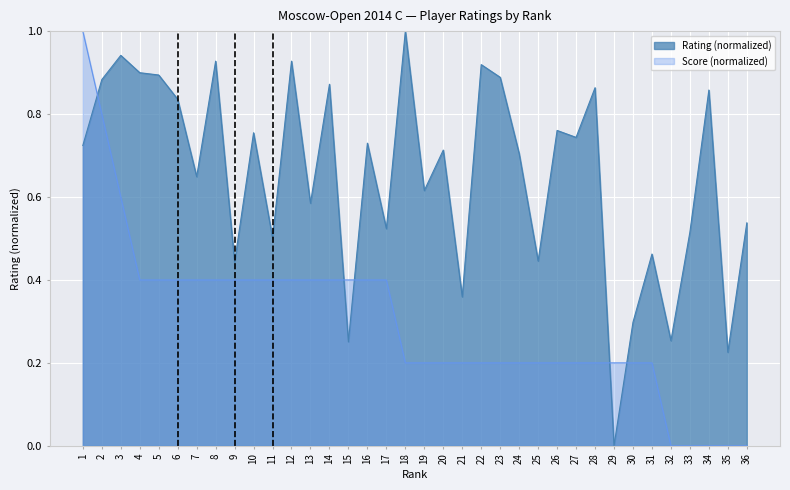

Rank the categories by value from lowest to highest.

29, 35, 15, 32, 30, 21, 9, 25, 31, 11, 33, 17, 36, 13, 19, 7, 24, 20, 1, 16, 27, 10, 26, 6, 34, 28, 14, 2, 23, 5, 4, 22, 8, 12, 3, 18